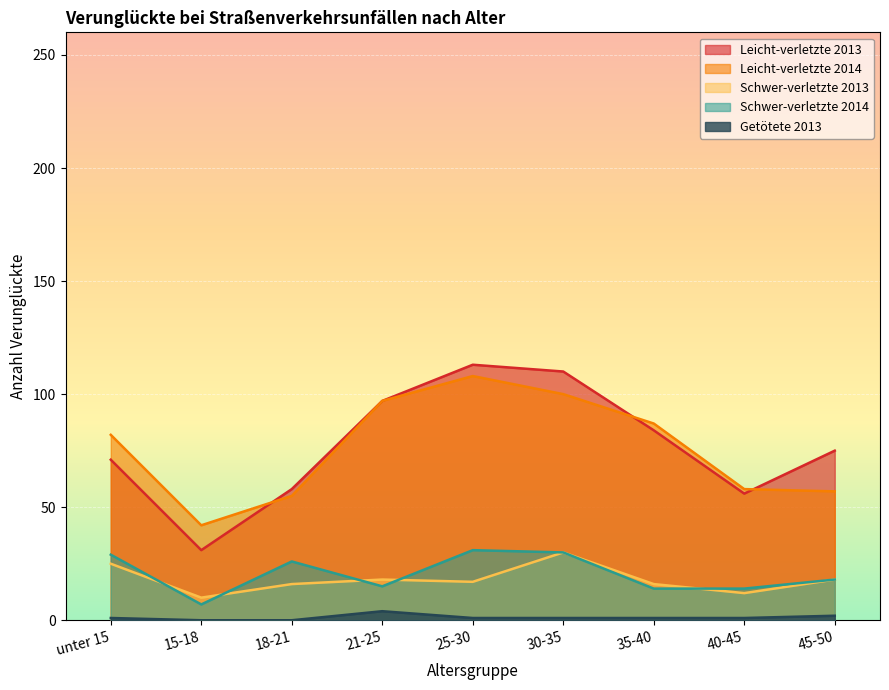

True or false: Leicht-verletzte 2014 and Schwer-verletzte 2013 intersect in this chart.

False